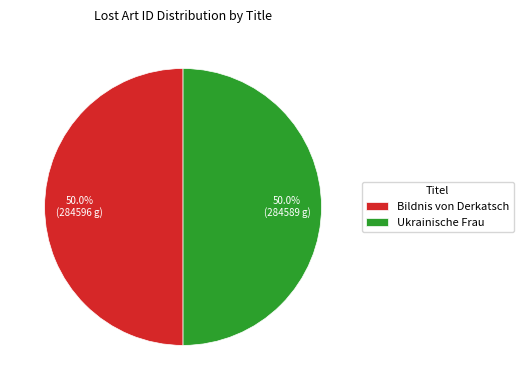

How many segments does this pie chart have?

2